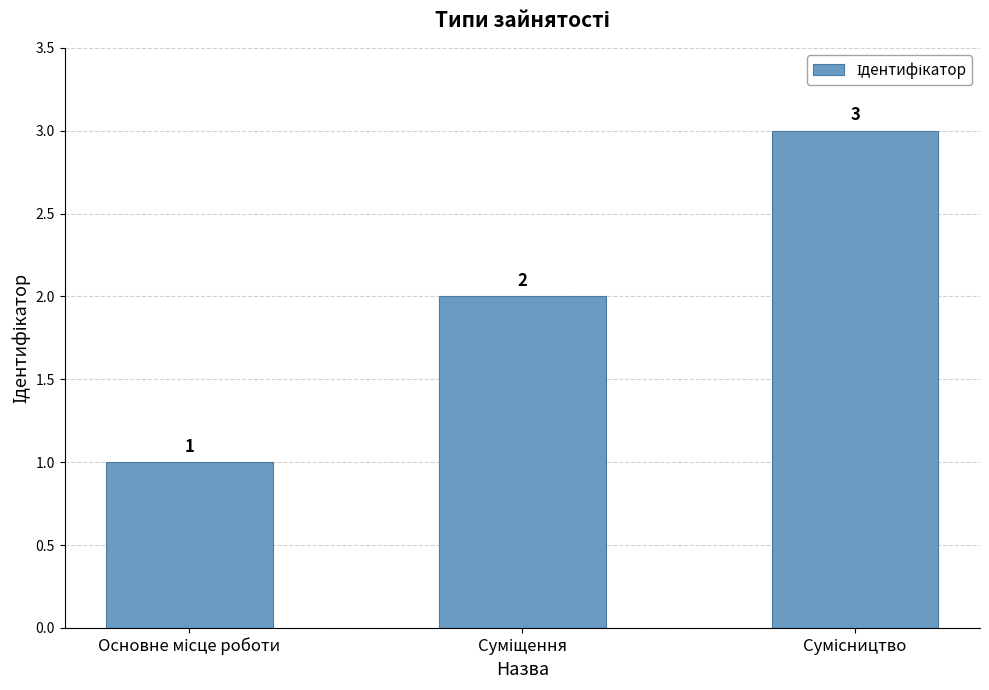

Count the values in the range 1 to 3.

3